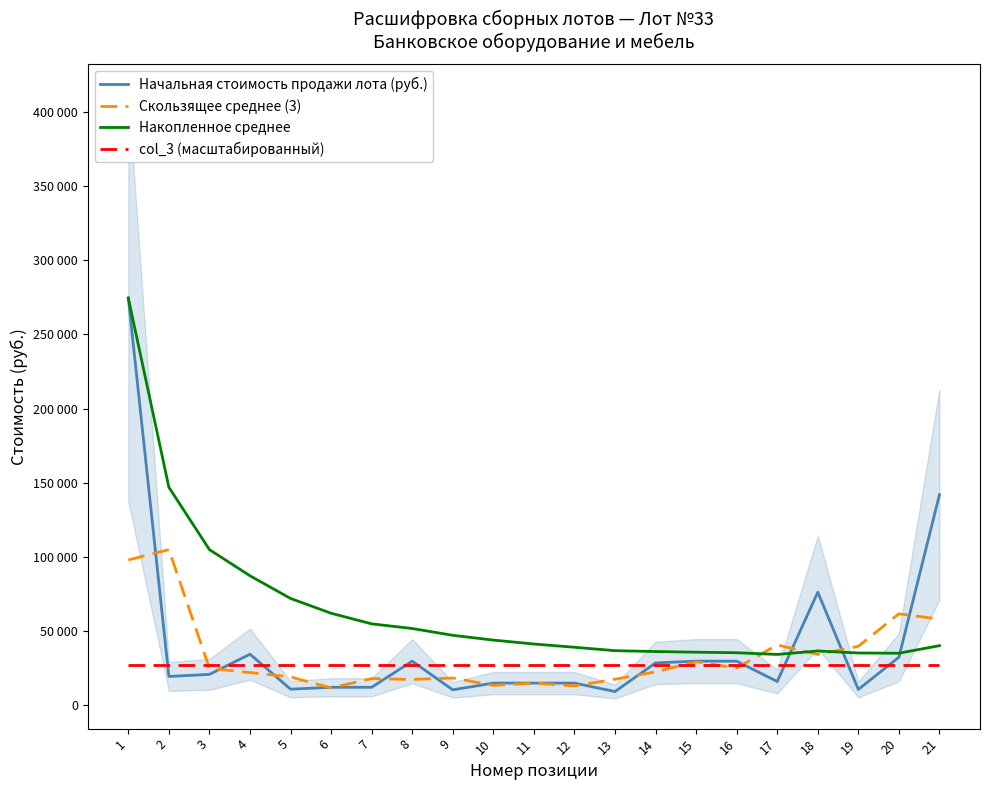

What is the difference between the second highest and second lowest values in the Начальная стоимость продажи лота (руб.) series?

131491.5